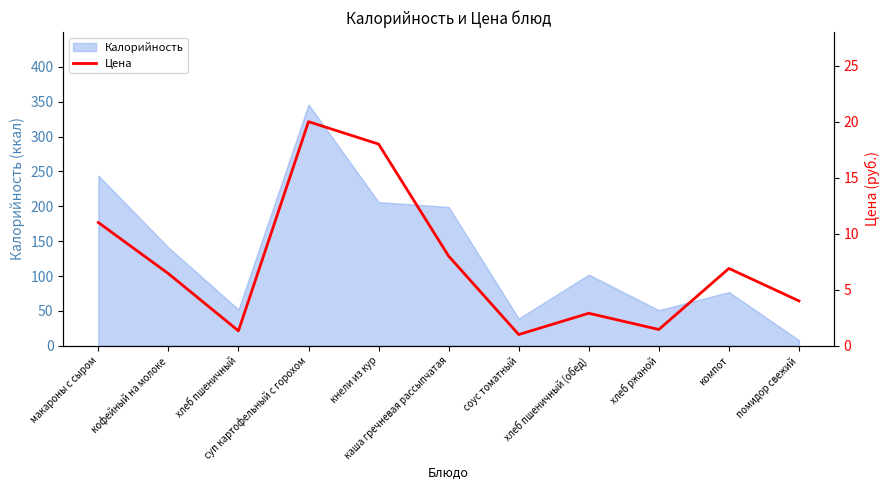

Between компот and соус томатный, which is larger?

компот